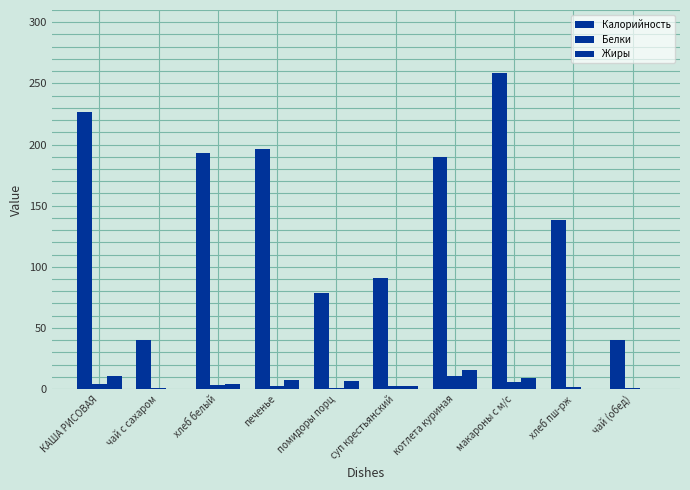

The value of Белки at печенье is 2.7. True or false?

True